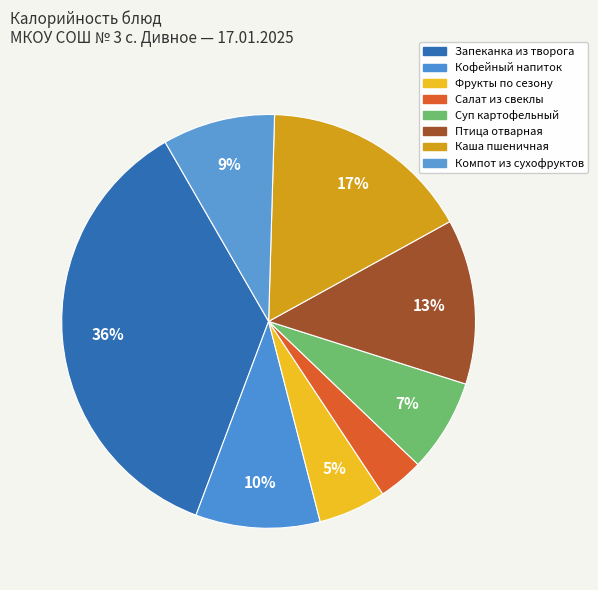

How many segments does this pie chart have?

8